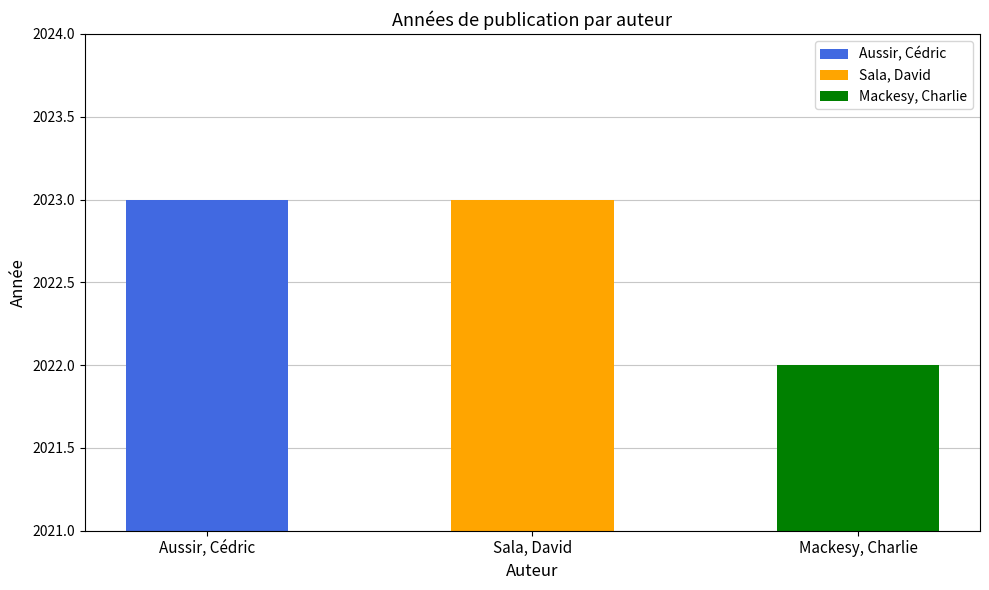

What is the label of the 2nd bar from the right?

Sala, David